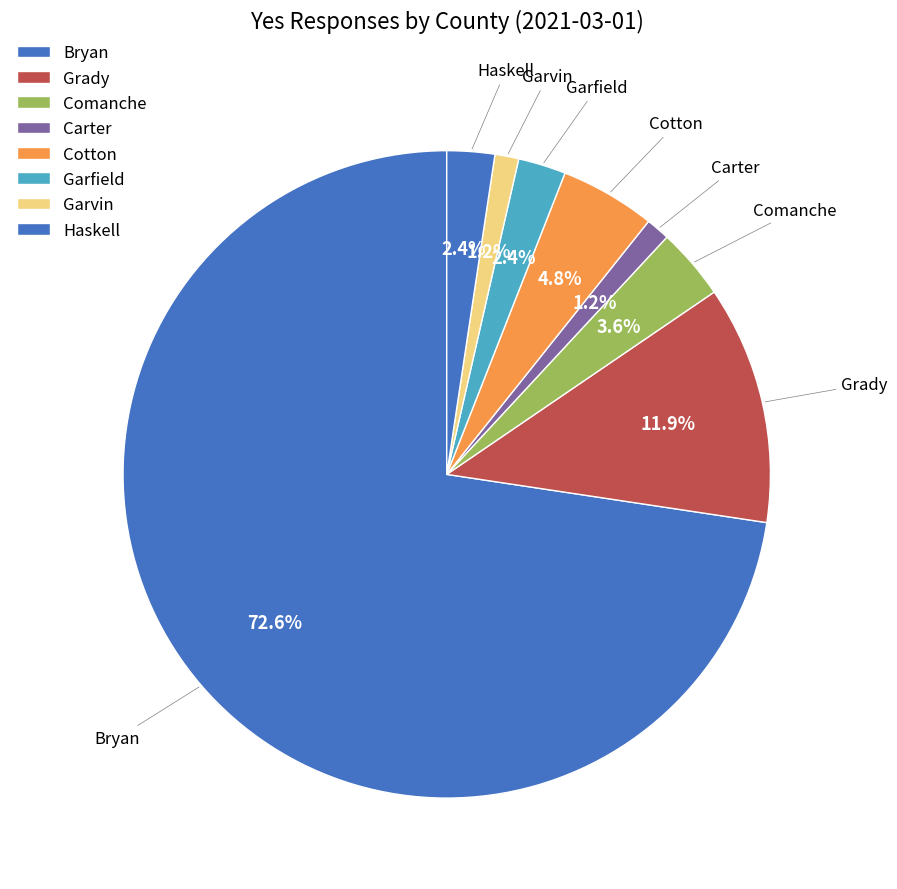

How many segments does this pie chart have?

8